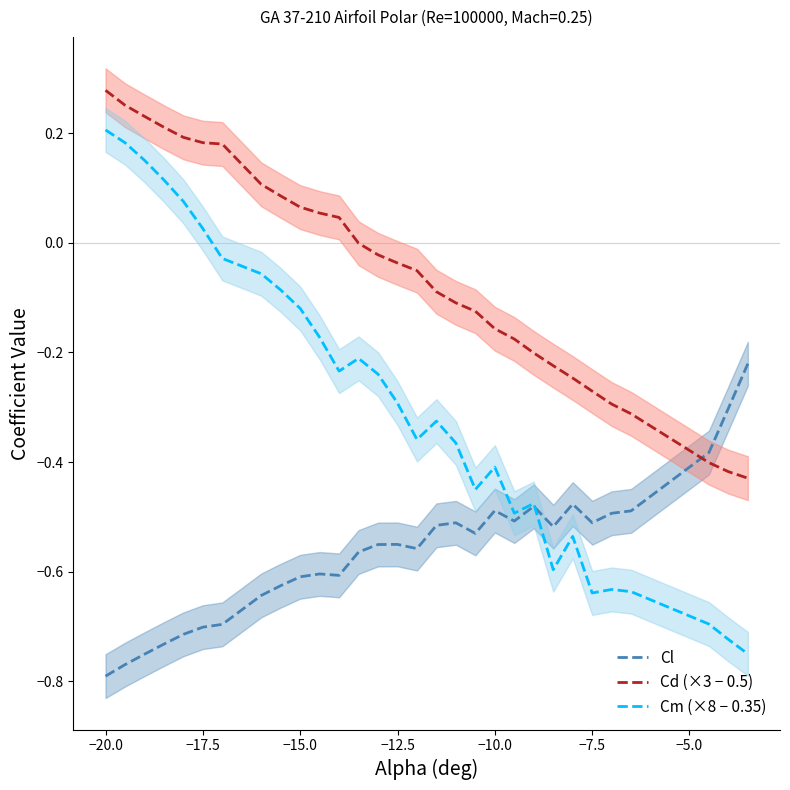

True or false: Cd (×3 − 0.5) and Cl intersect in this chart.

True